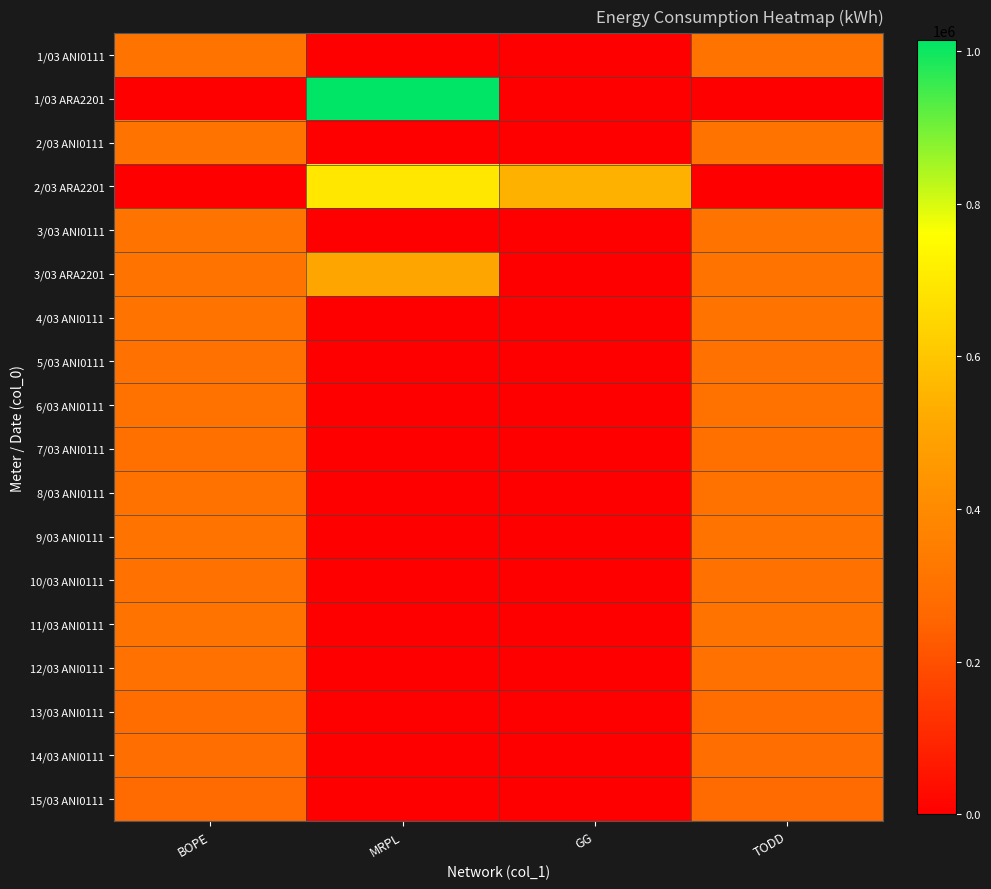

How many distinct data groups are displayed?

18